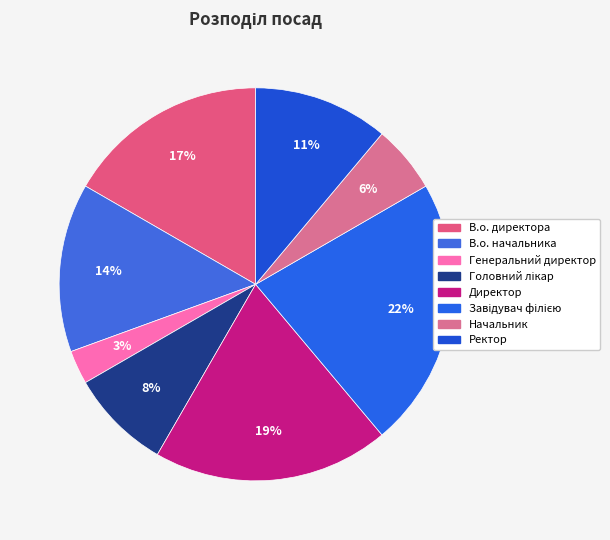

Which slice is the largest?

Завідувач філією